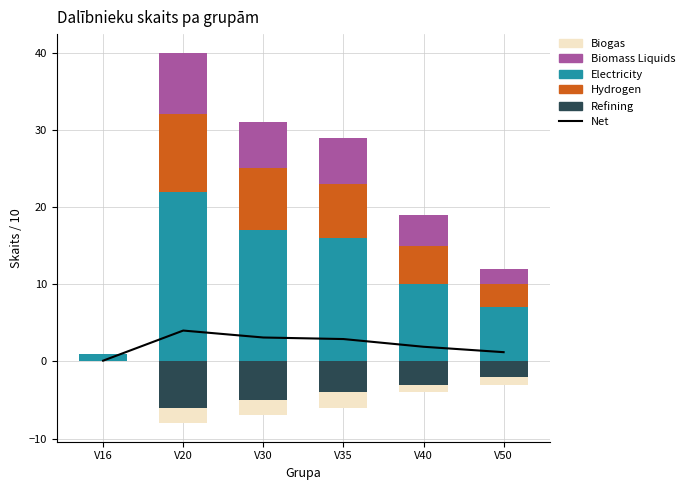

At which label does Biomass Liquids first exceed 6?

V20